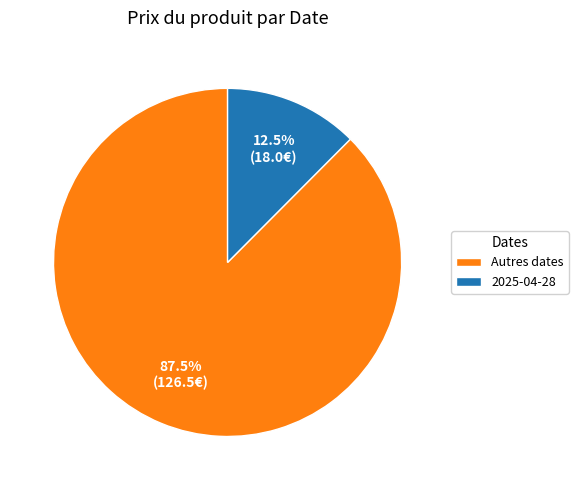

What portion of the pie excludes Autres dates?

12.5%